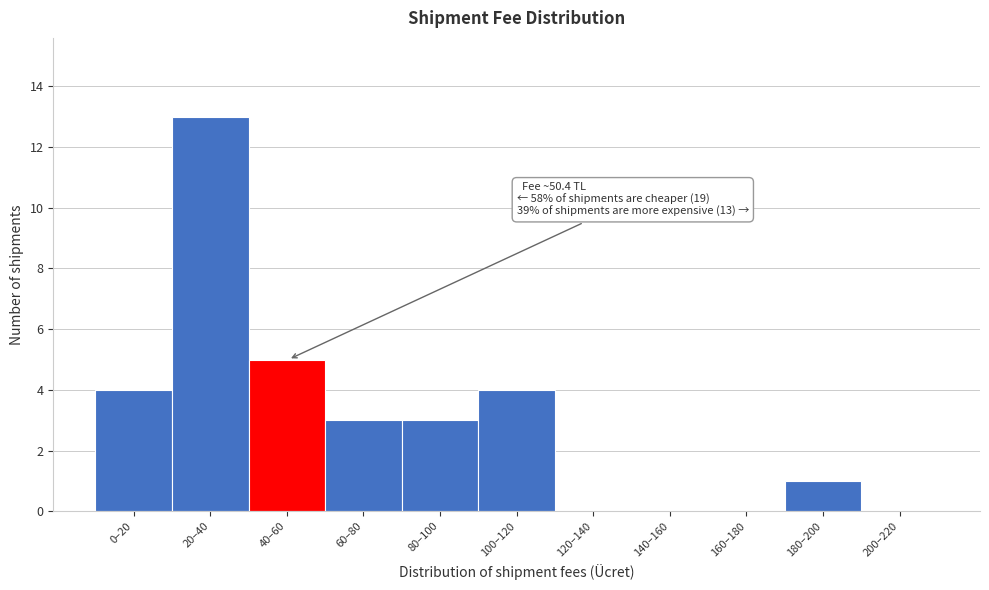

Reading right to left, list all the values displayed in this chart.

200–220=0	180–200=1	160–180=0	140–160=0	120–140=0	100–120=4	80–100=3	60–80=3	40–60=5	20–40=13	0–20=4